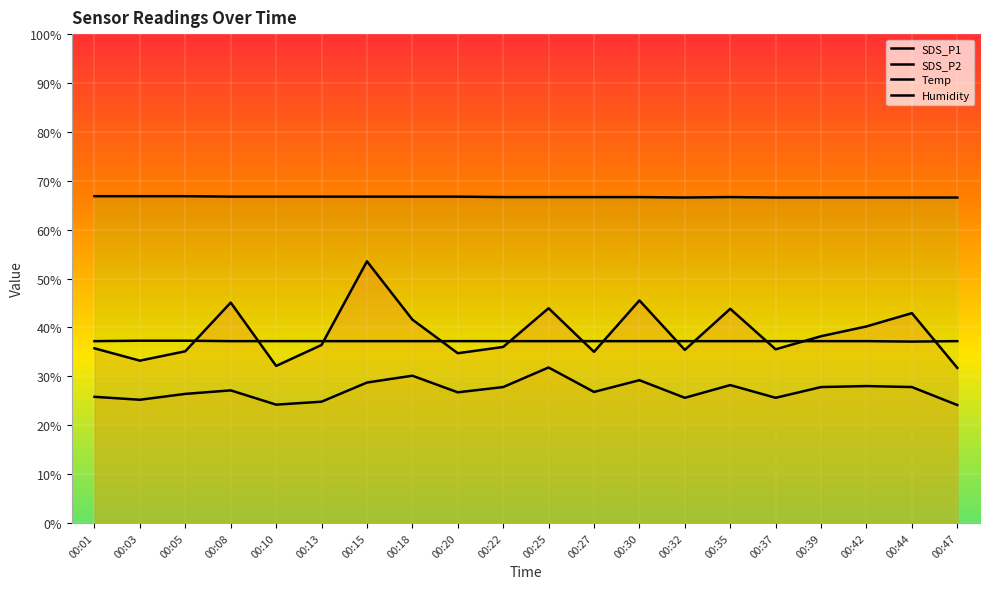

What is the total value across all series at 00:15?

186.2